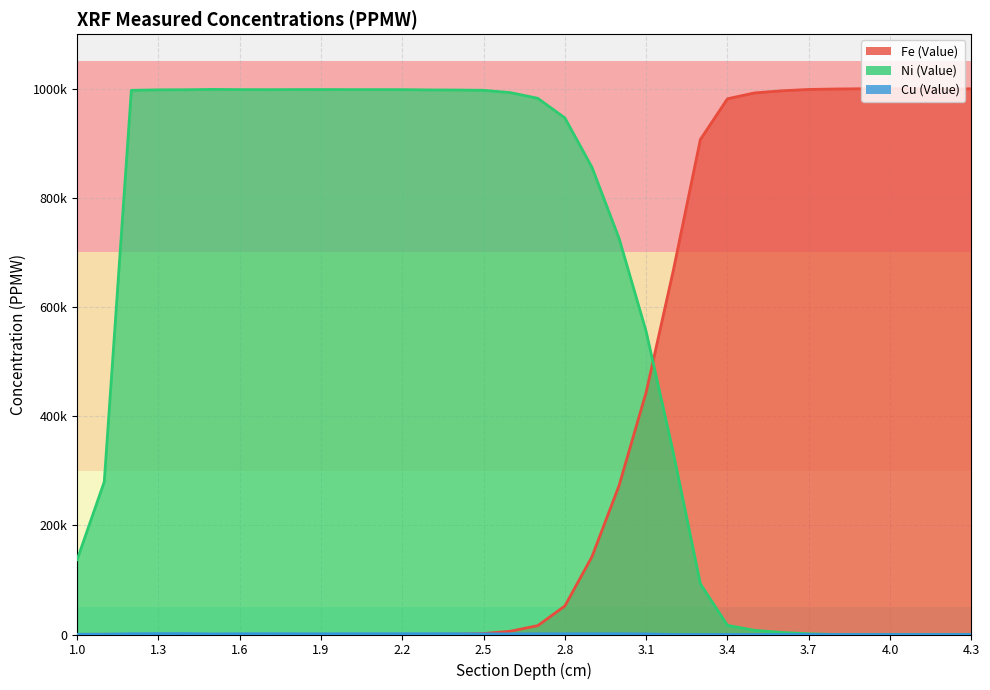

What is the label of the 25th point from the right?

1.9